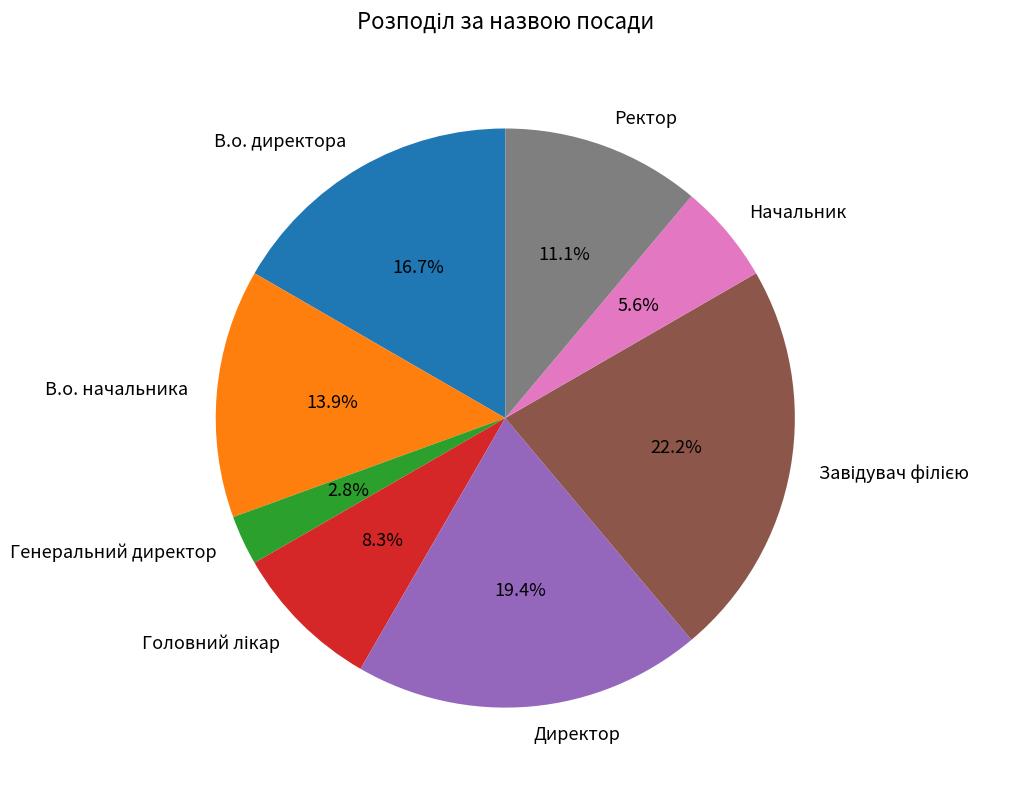

To the nearest percent, what percentage of the pie is Начальник?

6%